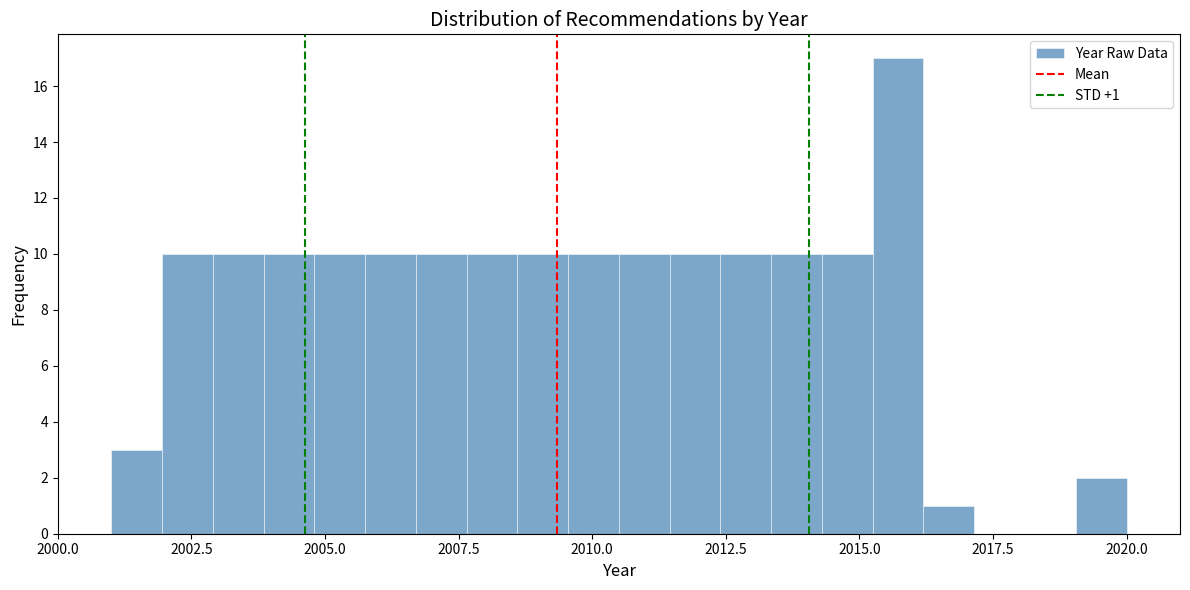

Read against the x-axis, roughly where is the centre of the tallest bar?

2015.5